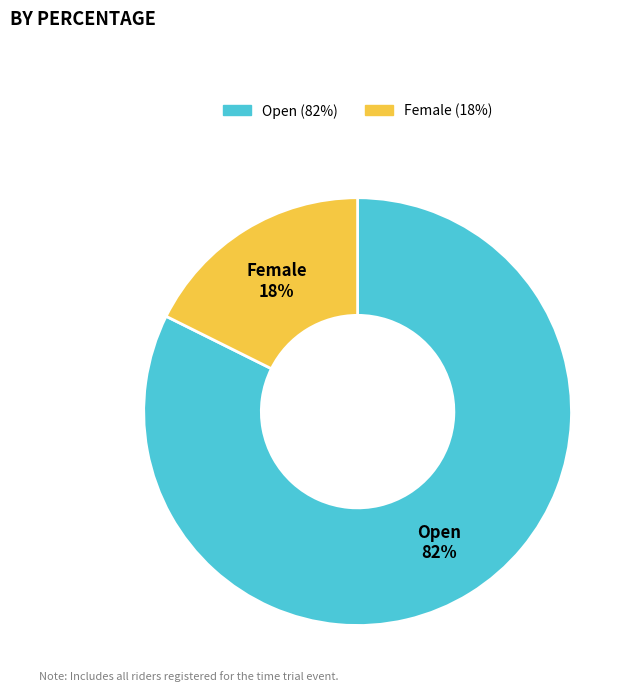

Is the sum of Open and Female greater than half?

Yes